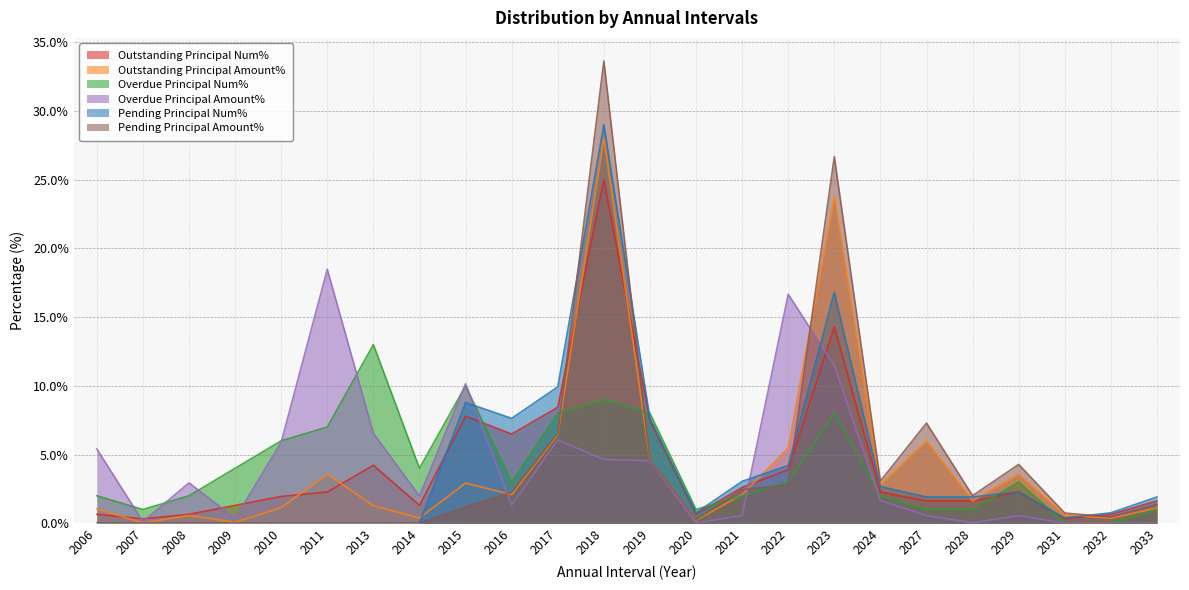

Is it true that Outstanding Principal Num% equals 7.8 at 2015?

True